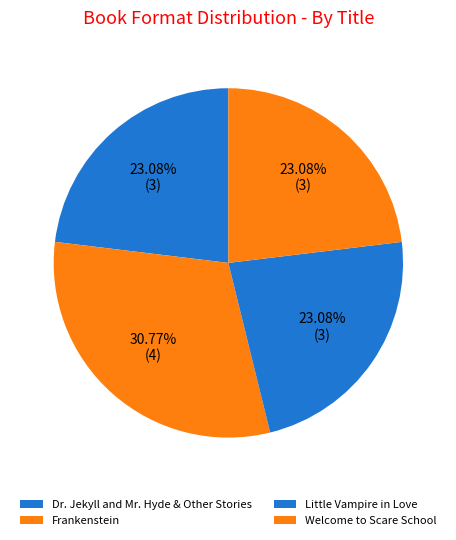

To the nearest percent, what percentage of the pie is Little Vampire in Love?

23%